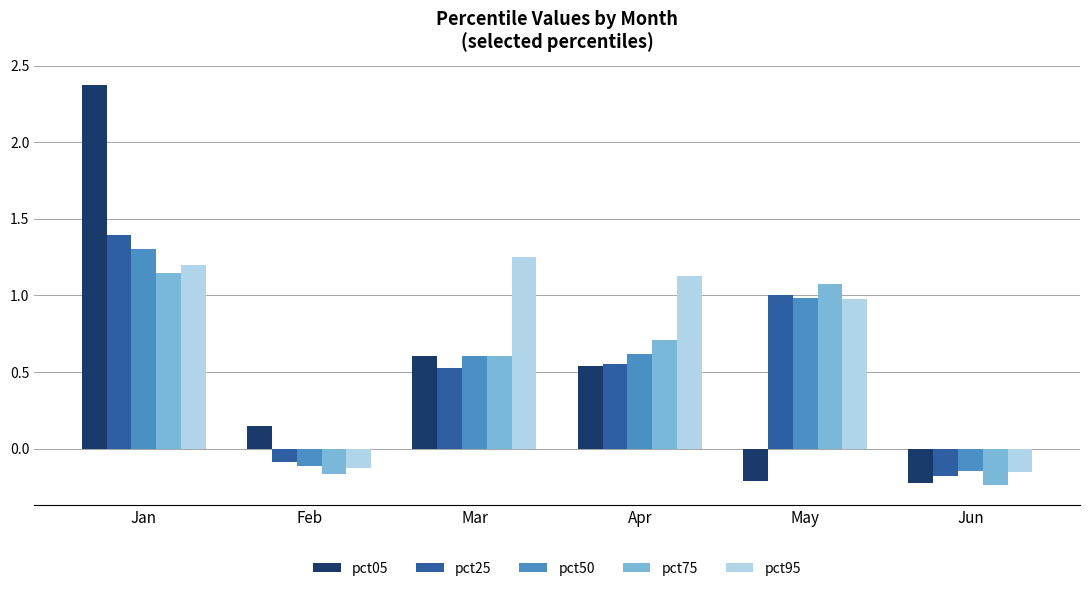

The value of pct75 at May is 1.1. True or false?

True